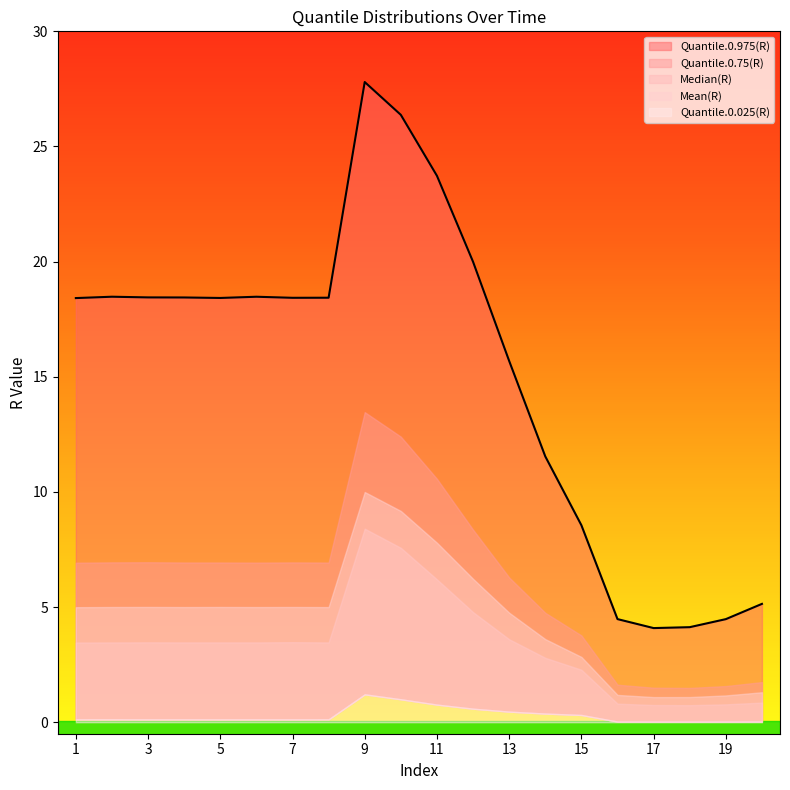

Reading left to right, list all the values displayed in this chart.

Mean(R): 5.0	5.0	5.0	5.0	5.0	5.0	5.0	5.0	10.0	9.2	7.8	6.2	4.8	3.6	2.8	1.2	1.1	1.1	1.2	1.3
Quantile.0.975(R): 18.4	18.5	18.4	18.4	18.4	18.5	18.4	18.4	27.8	26.4	23.7	20.0	15.7	11.5	8.6	4.5	4.1	4.1	4.5	5.1
Quantile.0.75(R): 6.9	6.9	6.9	6.9	6.9	6.9	6.9	6.9	13.5	12.4	10.6	8.4	6.3	4.8	3.8	1.6	1.5	1.5	1.6	1.7
Median(R): 3.5	3.5	3.5	3.5	3.5	3.5	3.5	3.5	8.4	7.6	6.2	4.8	3.6	2.8	2.3	0.8	0.7	0.7	0.8	0.9
Quantile.0.025(R): 0.1	0.1	0.1	0.1	0.1	0.1	0.1	0.1	1.2	1.0	0.8	0.6	0.5	0.4	0.3	0.0	0.0	0.0	0.0	0.0